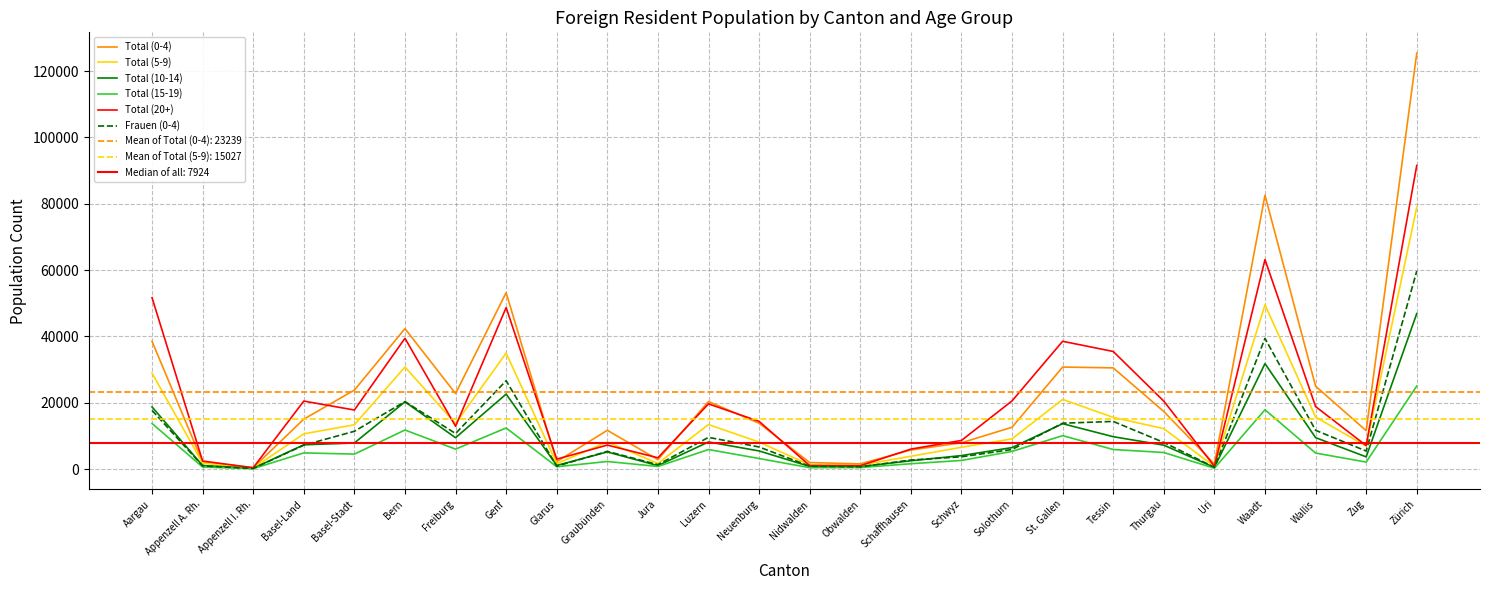

Where is the first local maximum for Frauen (0-4)?

Bern